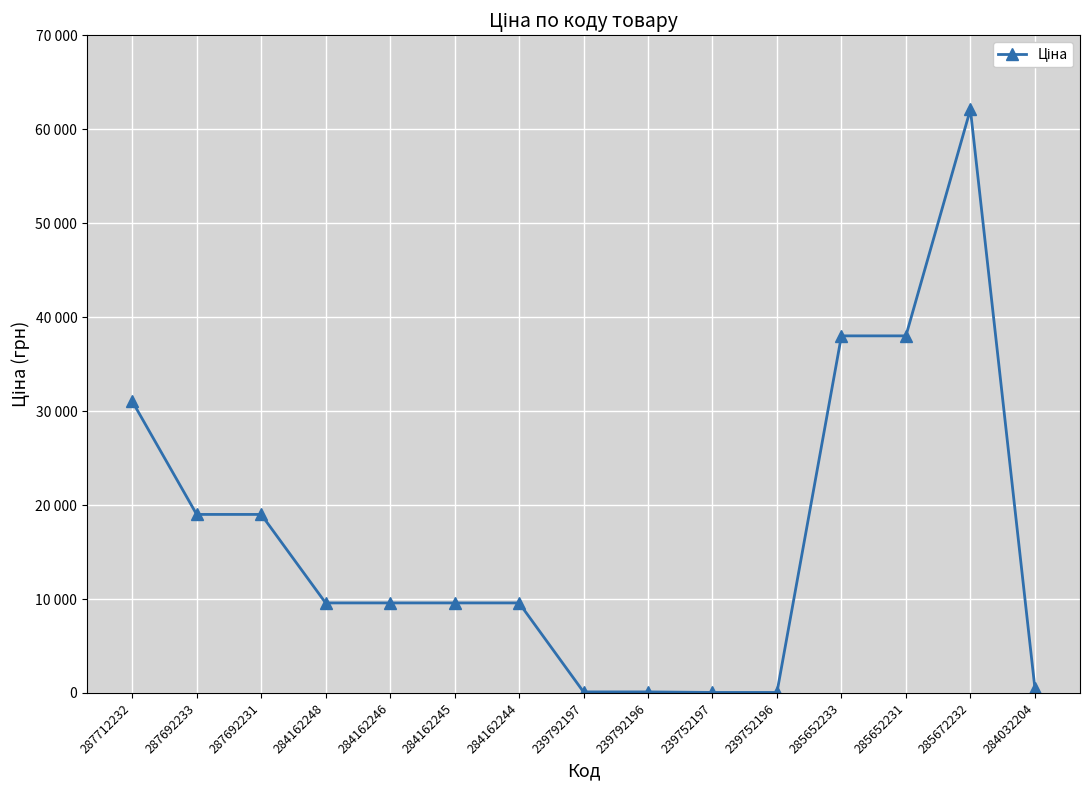

Rank the categories by value from lowest to highest.

239752197, 239752196, 239792197, 239792196, 284032204, 284162248, 284162246, 284162245, 284162244, 287692233, 287692231, 287712232, 285652233, 285652231, 285672232